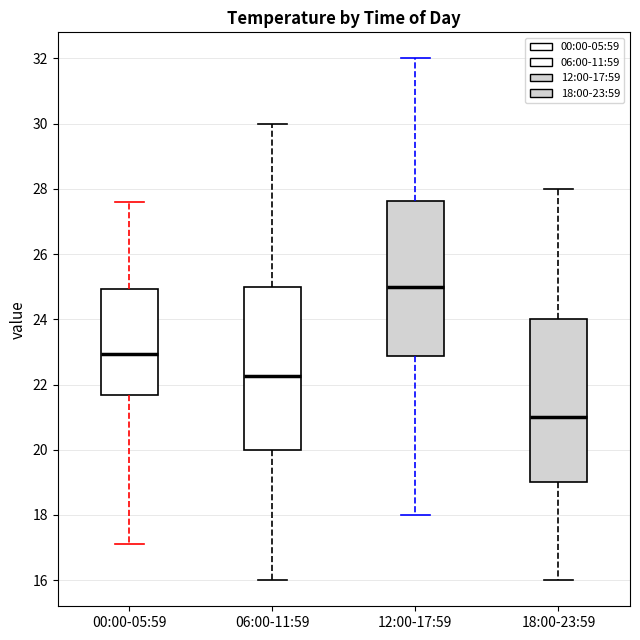

Reading left to right, transcribe this box plot: for each box, give where its median line is, the range the box spans, and where its two whiskers end, as read against the y-axis. The values are not printed on the chart, so give them approximately, as read against the axis.

00:00-05:59: median 23.0, box 21.6 to 25.0, whiskers 17.2 to 27.6
06:00-11:59: median 22.2, box 20.0 to 25.0, whiskers 16.0 to 30.0
12:00-17:59: median 25.0, box 22.8 to 27.6, whiskers 18.0 to 32.0
18:00-23:59: median 21.0, box 19.0 to 24.0, whiskers 16.0 to 28.0